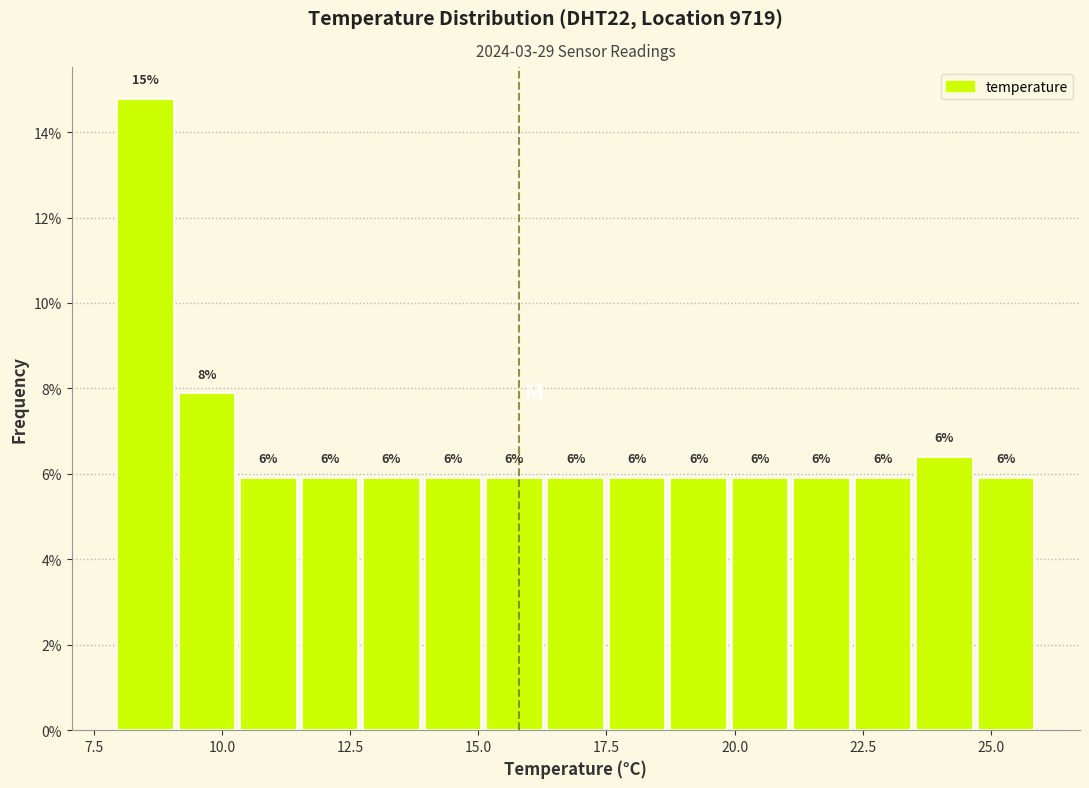

Read against the x-axis, roughly where is the centre of the tallest bar?

8.5